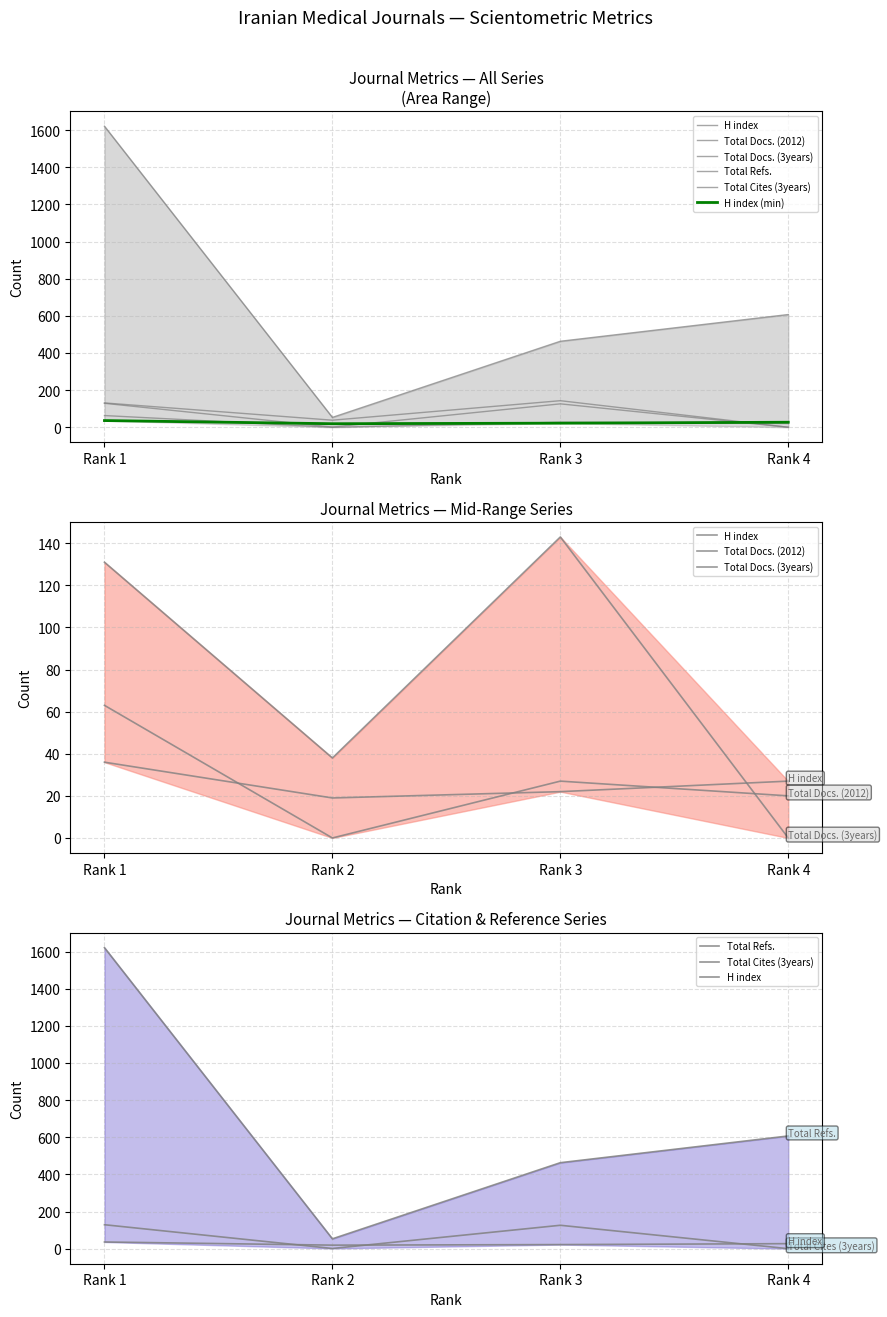

How many distinct data groups are displayed?

6